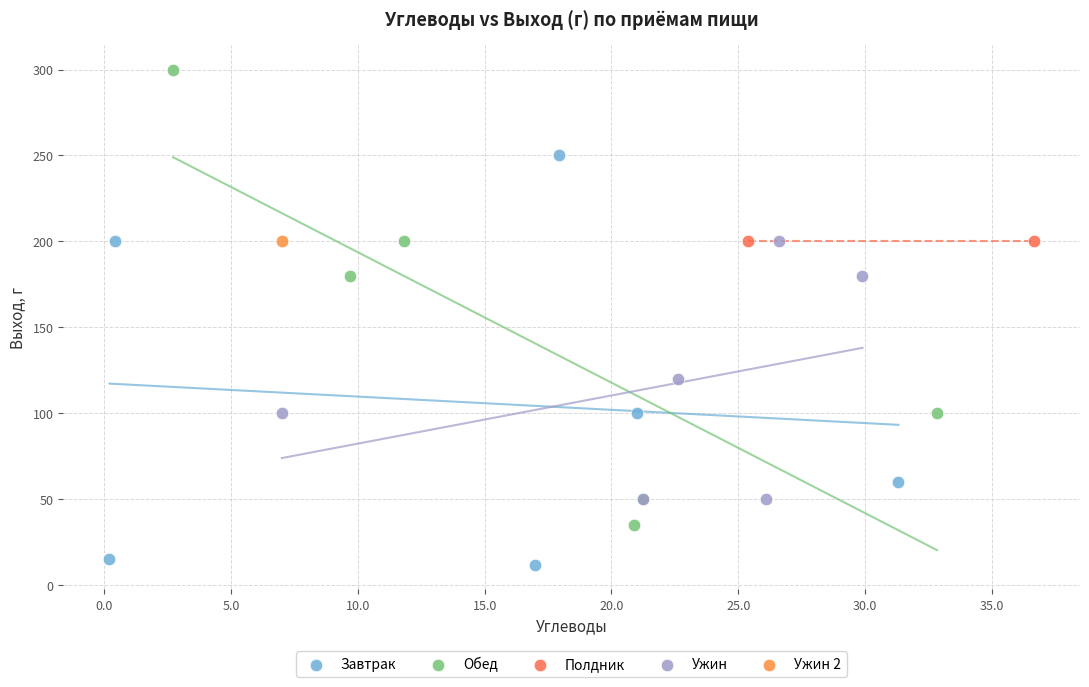

Which series reaches the maximum Y coordinate?

Обед